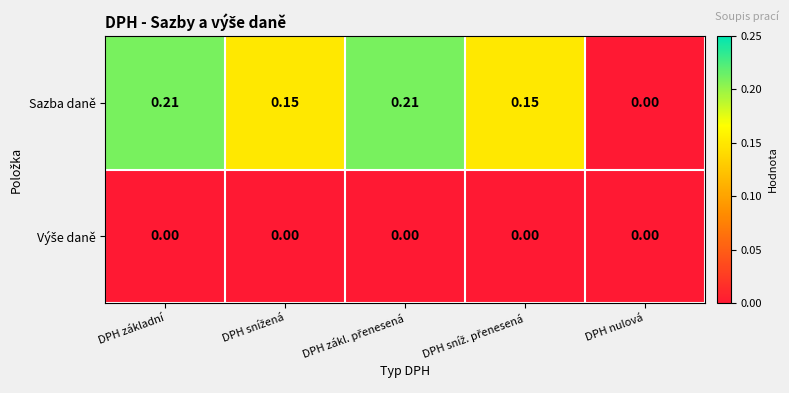

Which series has the largest range (max minus min)?

Sazba daně